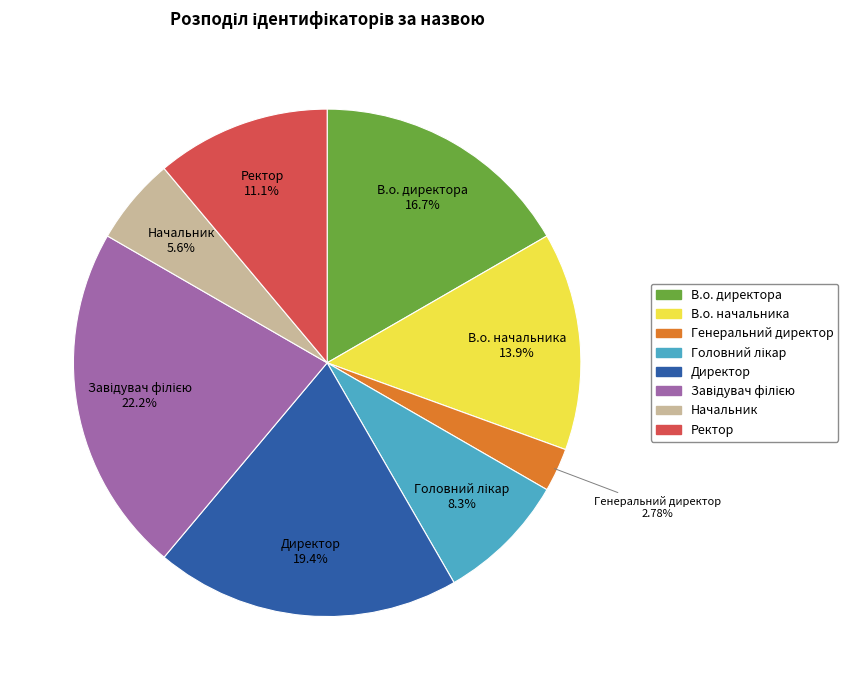

True or false: Директор accounts for 14% of the total.

False